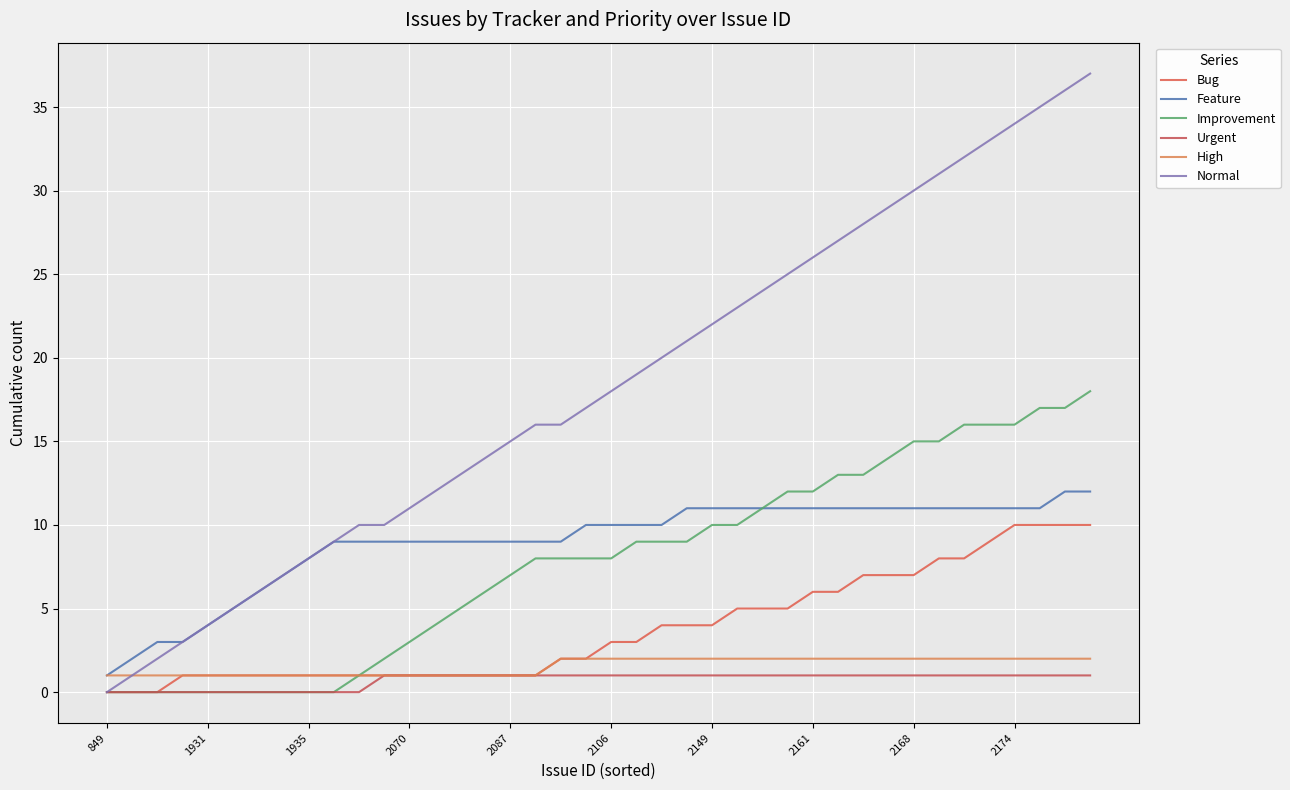

What is the value of the Improvement point at the 19th from the left?

8